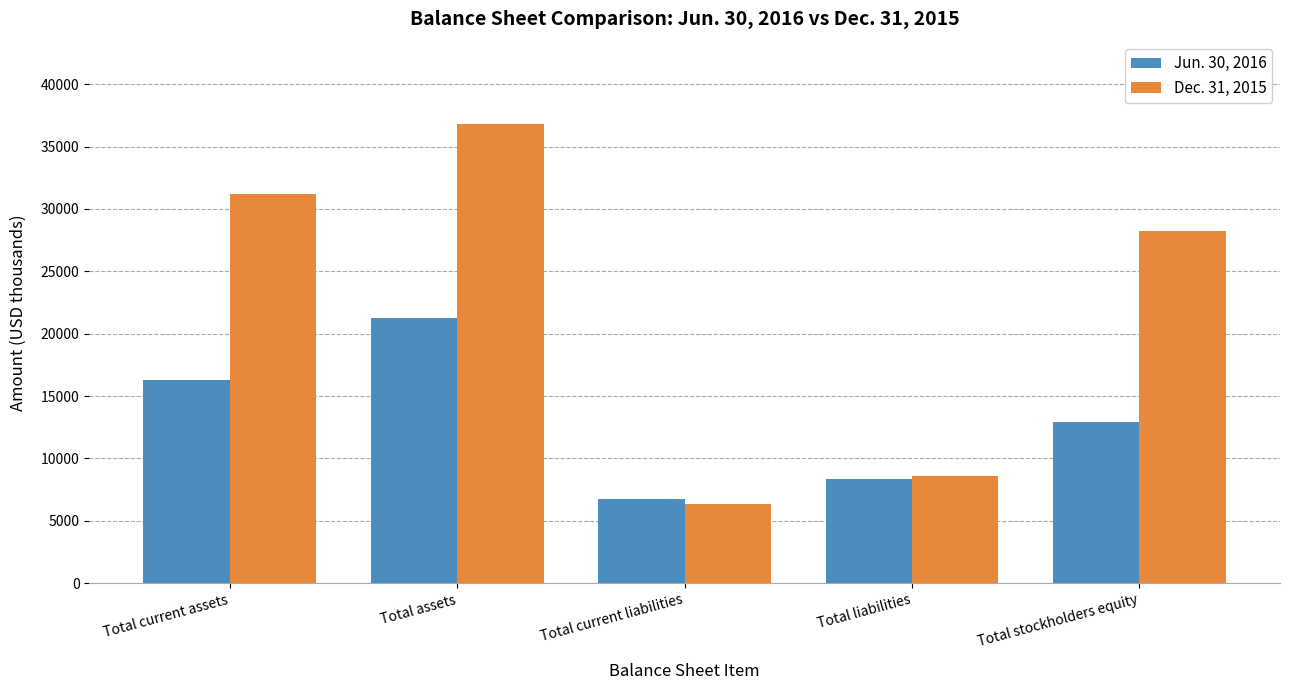

The Dec. 31, 2015 series shows 51211 at Total assets. True or false?

False